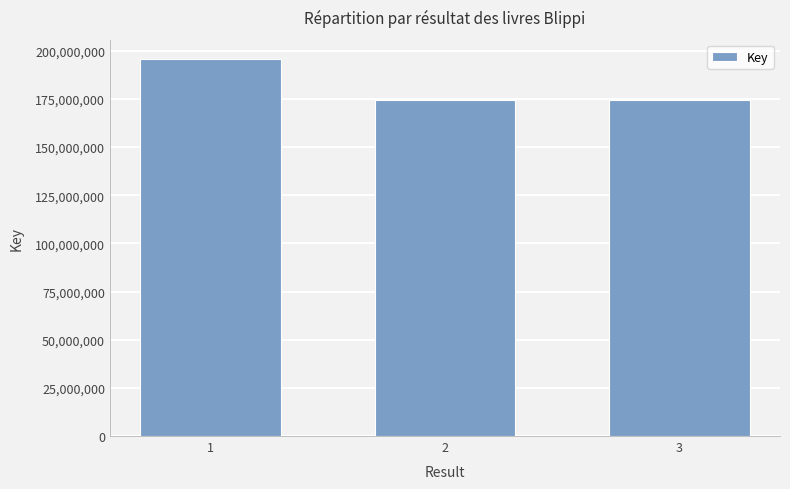

What is the average value?

181727957